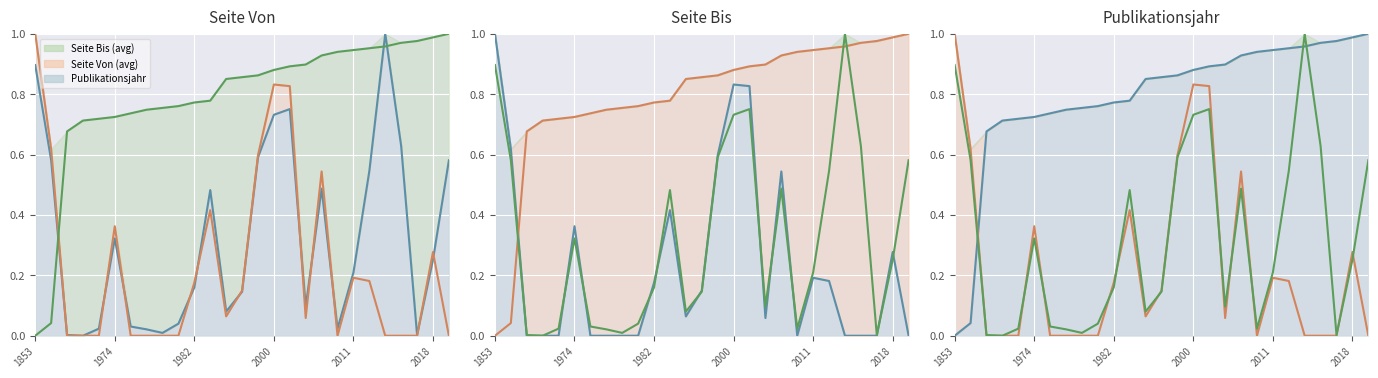

At which label does Seite Von (avg) reach its minimum?

1966